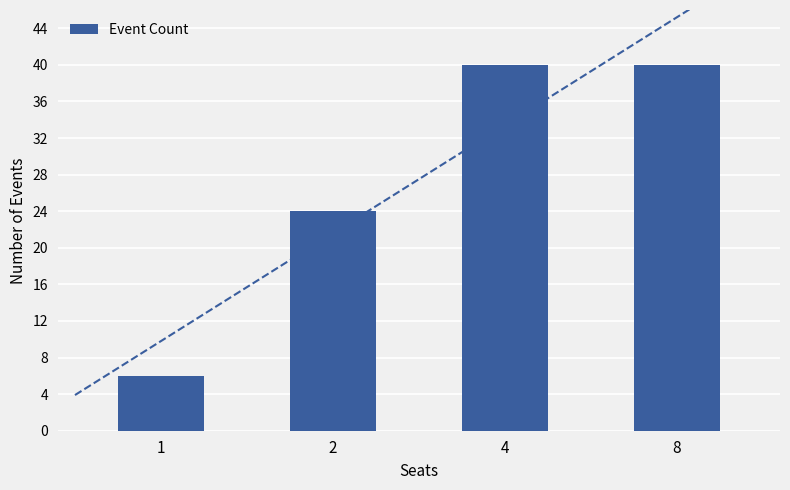

What is the value of the 3rd bar from the left?

40